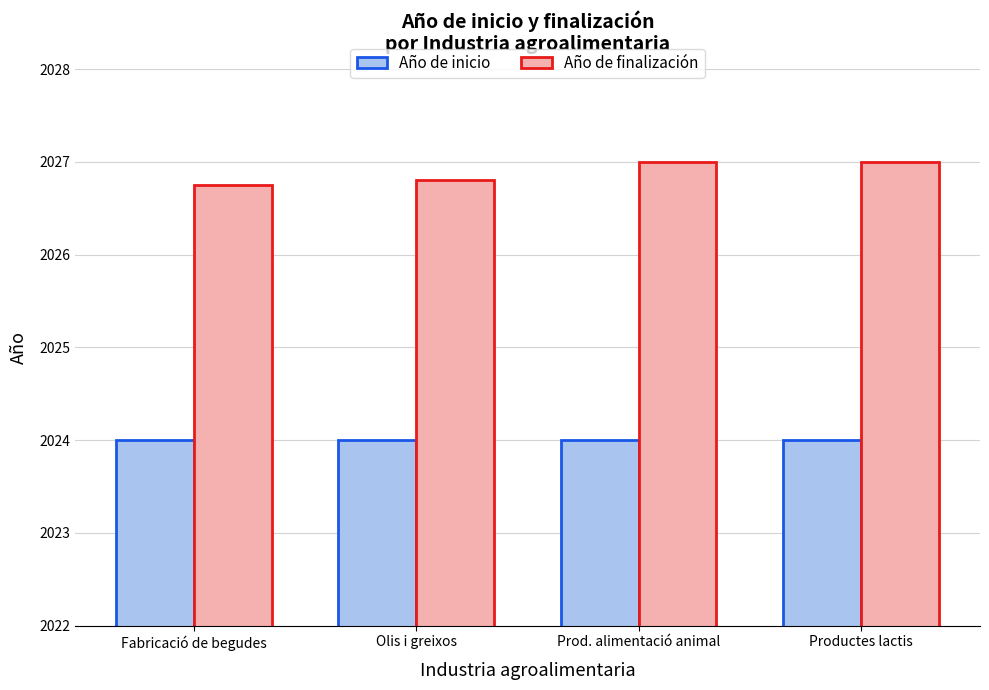

Are the bars horizontal?

No